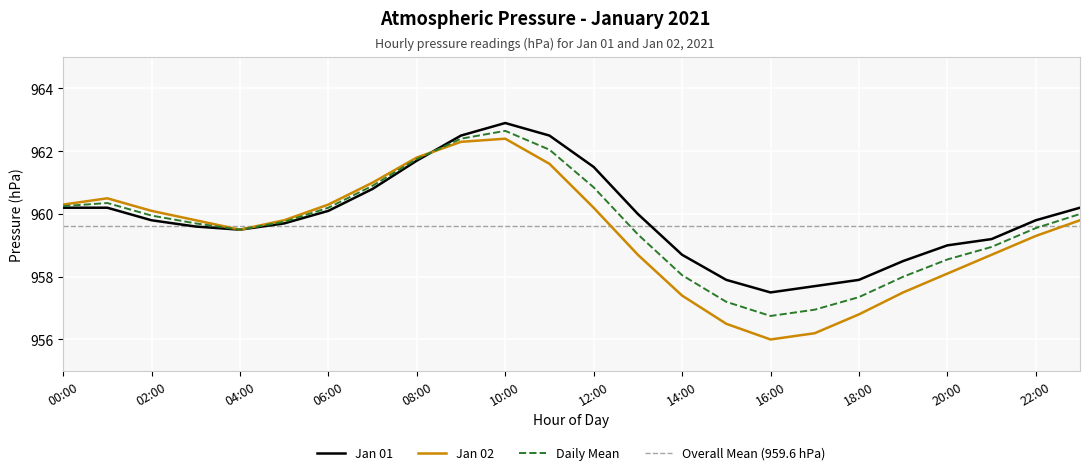

Which series ends up on top after the final intersection of Jan 02 and Jan 01?

Jan 01